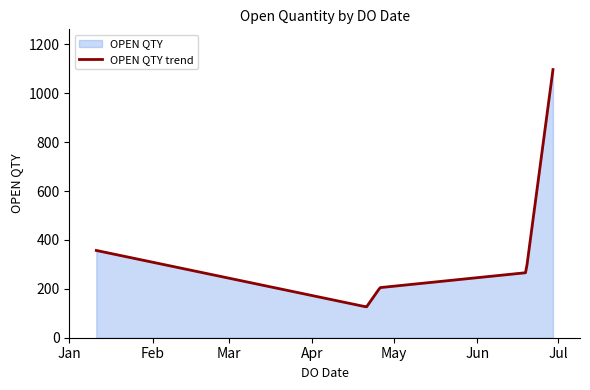

At which label is the value closest to 611?

11/01/2023